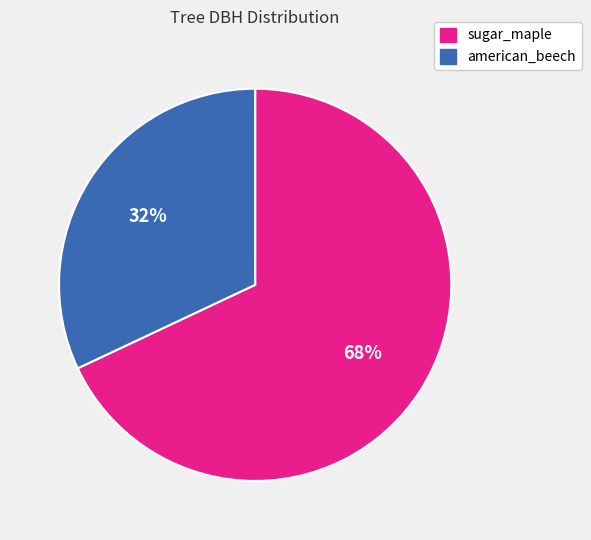

Is there any slice that represents more than half of the pie?

Yes